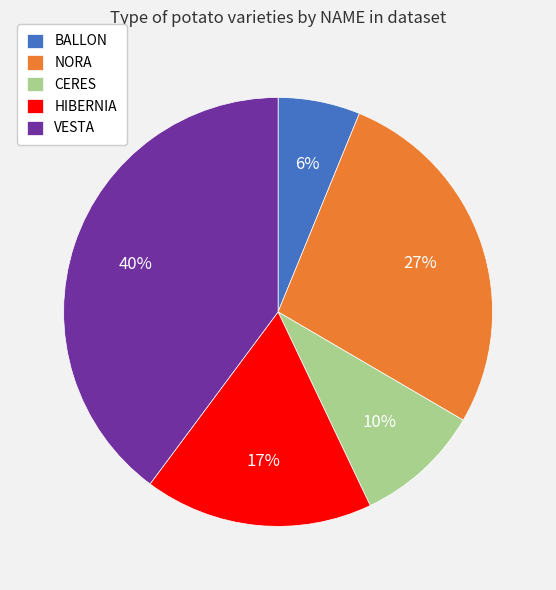

Which slice is the largest?

VESTA